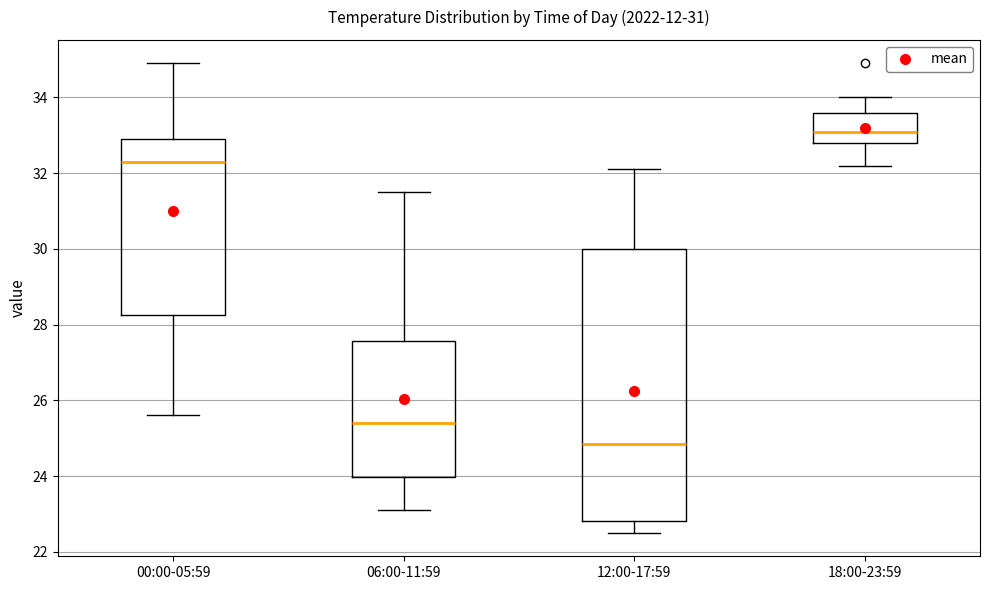

Reading left to right, transcribe this box plot: for each box, give where its median line is, the range the box spans, and where its two whiskers end, as read against the y-axis. The values are not printed on the chart, so give them approximately, as read against the axis.

00:00-05:59: median 32.4, box 28.2 to 33.0, whiskers 25.6 to 35.0
06:00-11:59: median 25.4, box 24.0 to 27.6, whiskers 23.2 to 31.6
12:00-17:59: median 24.8, box 22.8 to 30.0, whiskers 22.6 to 32.2
18:00-23:59: median 33.2, box 32.8 to 33.6, whiskers 32.2 to 34.0